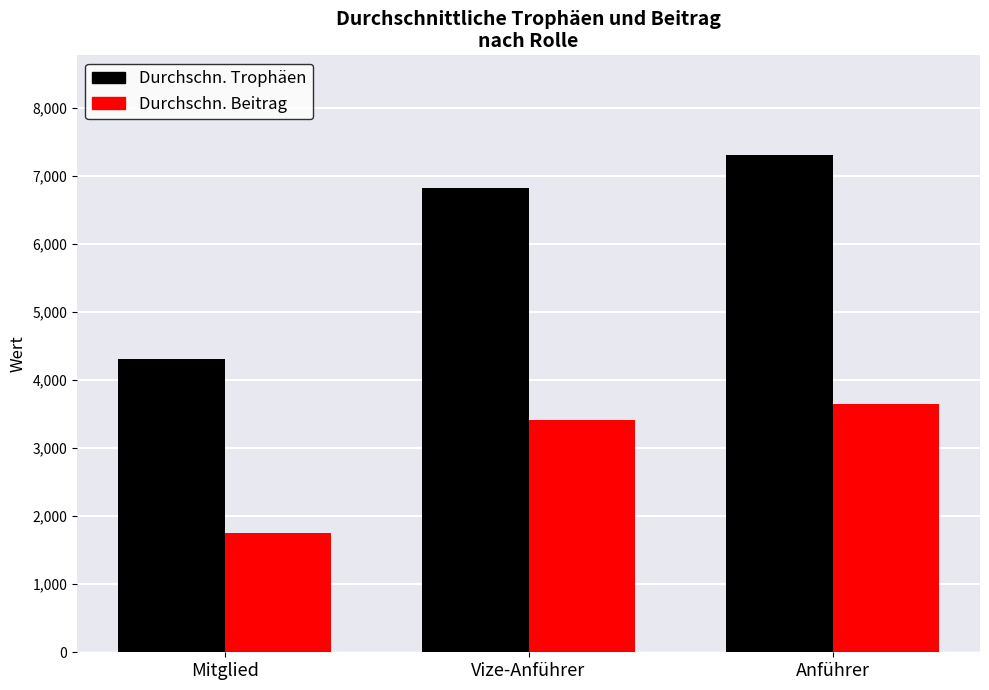

The Durchschn. Trophäen series shows 1457 at Vize-Anführer. True or false?

False